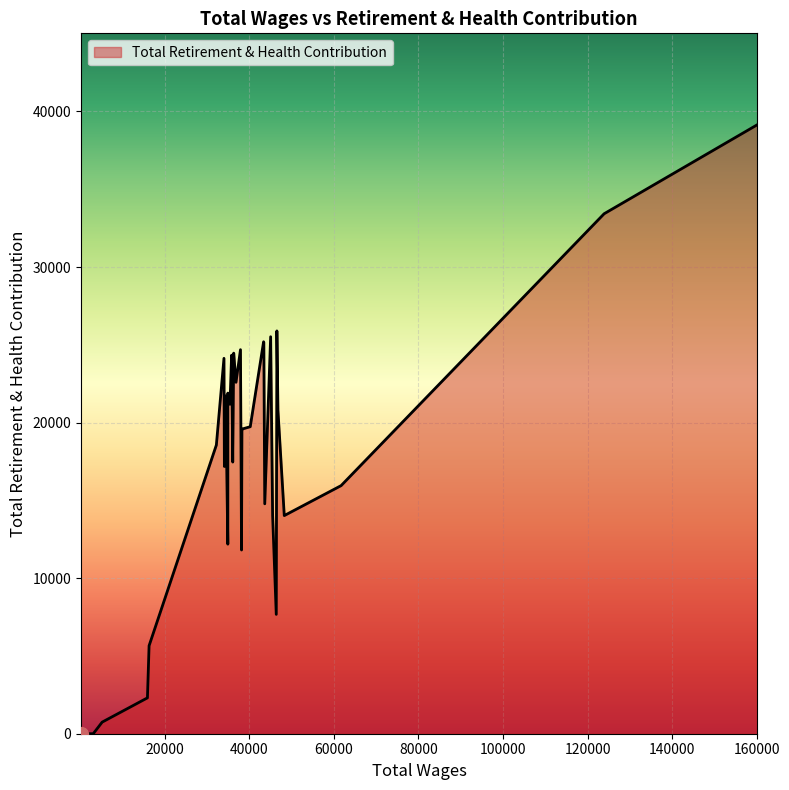

What is the difference between the maximum and minimum values?

39151